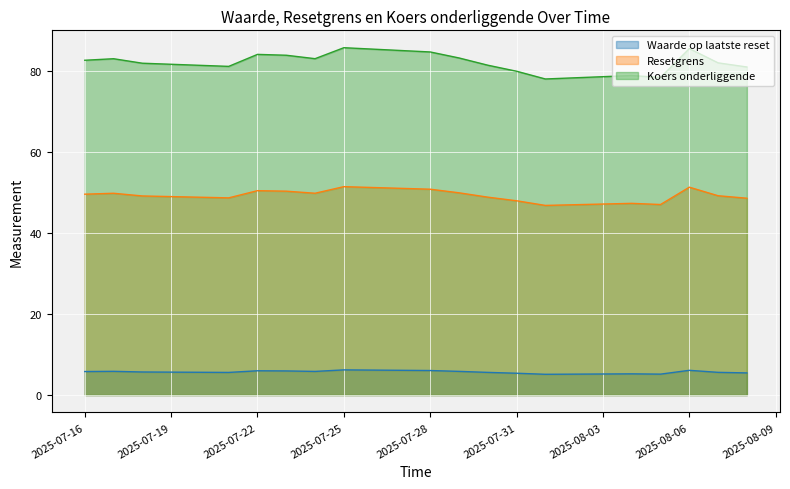

True or false: Resetgrens and Koers onderliggende cross at least once.

False